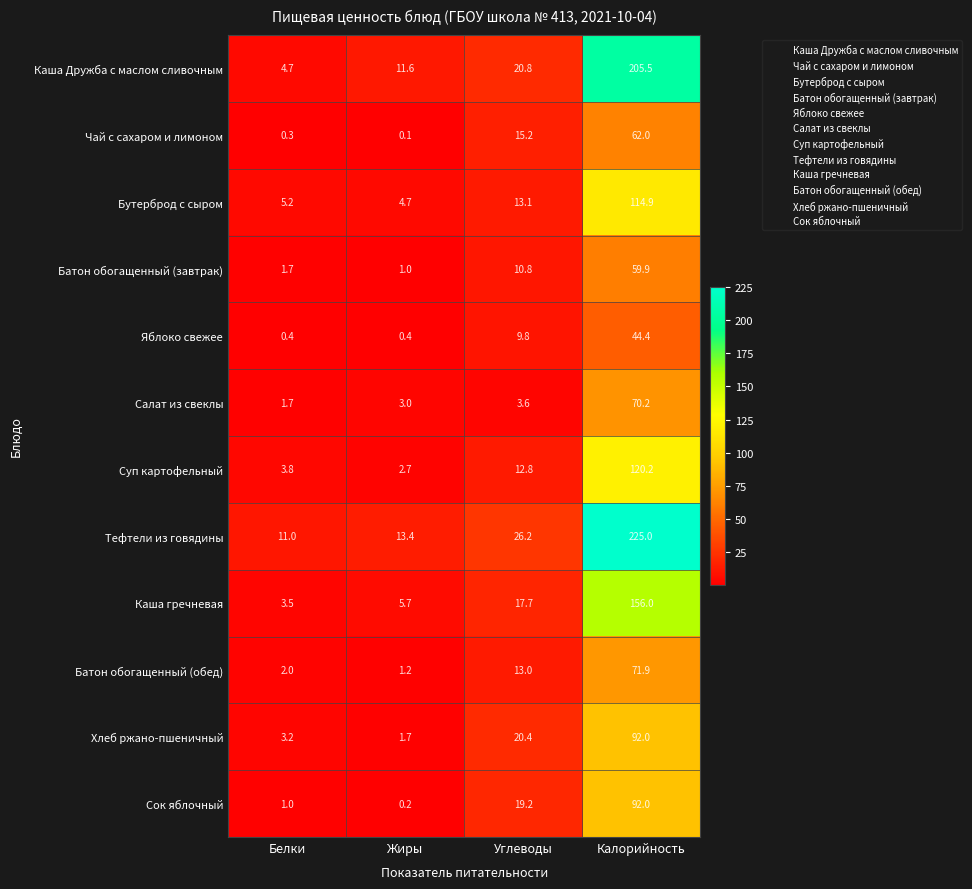

At which category is the sum across all series the highest?

Калорийность